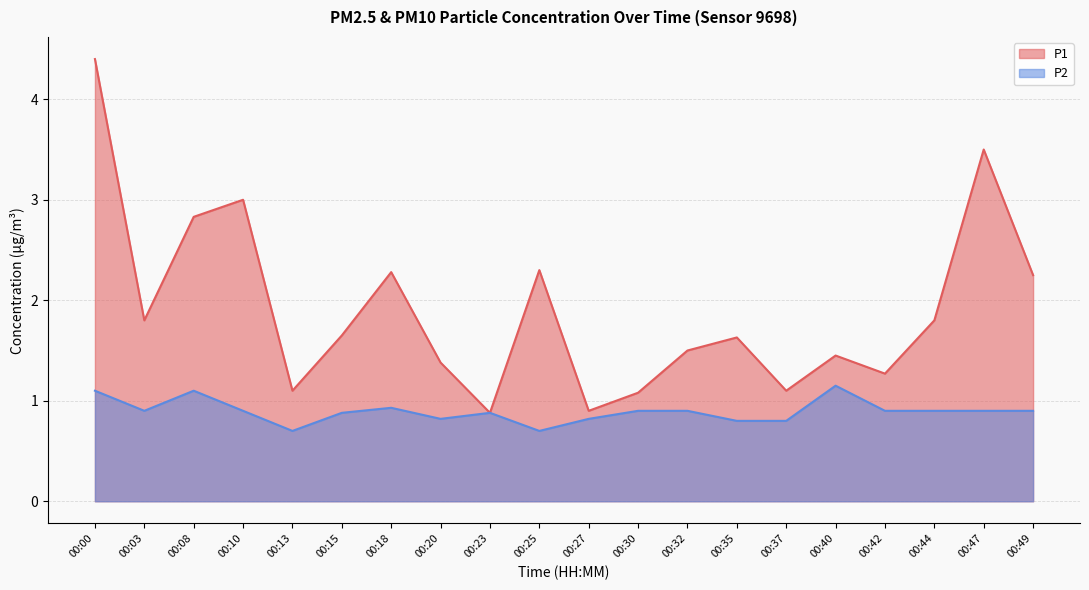

At which category is the sum across all series the highest?

00:00